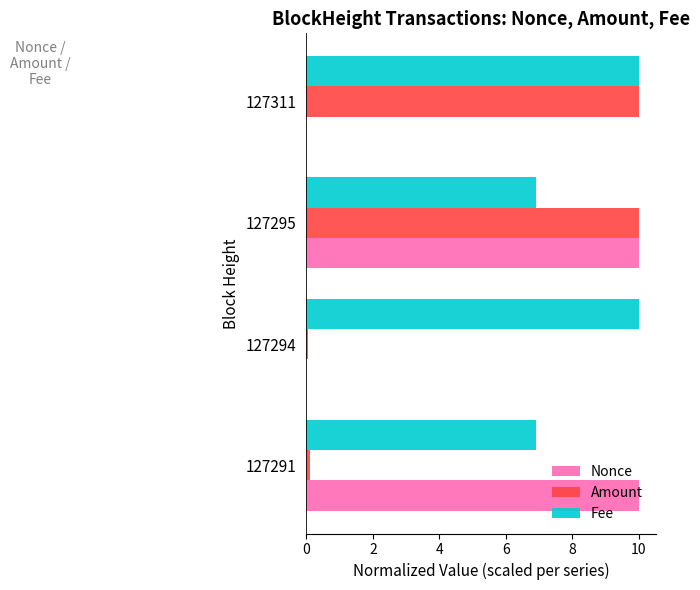

What is the sum of all Nonce values?

20.0